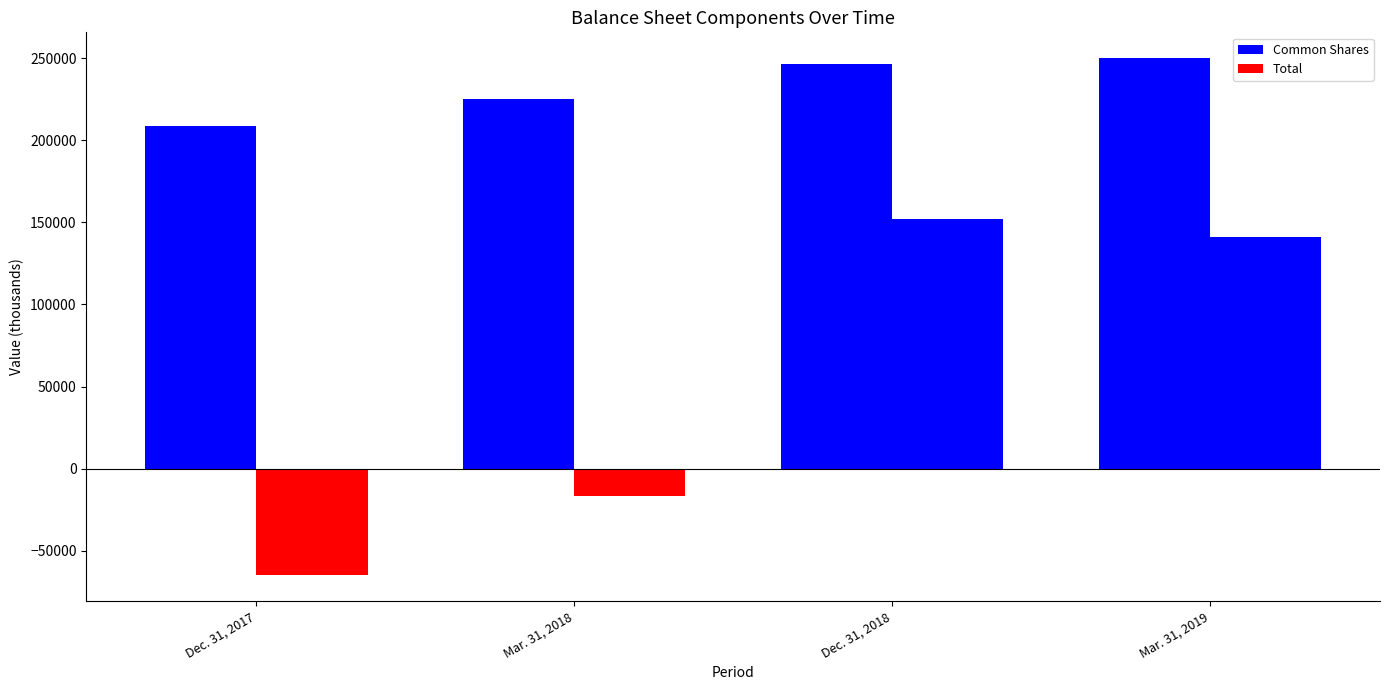

The Common Shares series shows 355740 at Mar. 31, 2018. True or false?

False